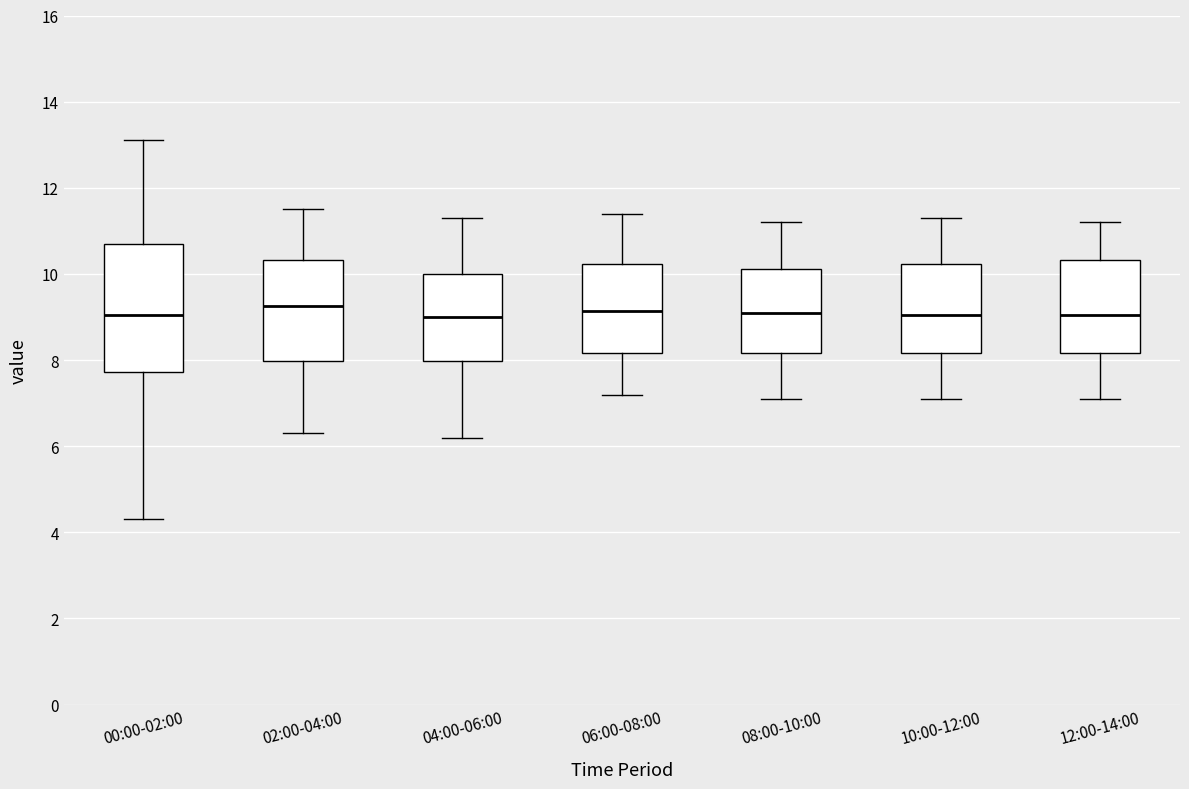

Reading left to right, read every box against the y-axis: the position of its median line, the range the box covers, and the ends of its whiskers. The values are not printed on the chart, so give them approximately, as read against the axis.

00:00-02:00: median 9.0, box 7.8 to 10.8, whiskers 4.4 to 13.2
02:00-04:00: median 9.2, box 8.0 to 10.4, whiskers 6.4 to 11.6
04:00-06:00: median 9.0, box 8.0 to 10.0, whiskers 6.2 to 11.4
06:00-08:00: median 9.2, box 8.2 to 10.2, whiskers 7.2 to 11.4
08:00-10:00: median 9.2, box 8.2 to 10.2, whiskers 7.2 to 11.2
10:00-12:00: median 9.0, box 8.2 to 10.2, whiskers 7.2 to 11.4
12:00-14:00: median 9.0, box 8.2 to 10.4, whiskers 7.2 to 11.2